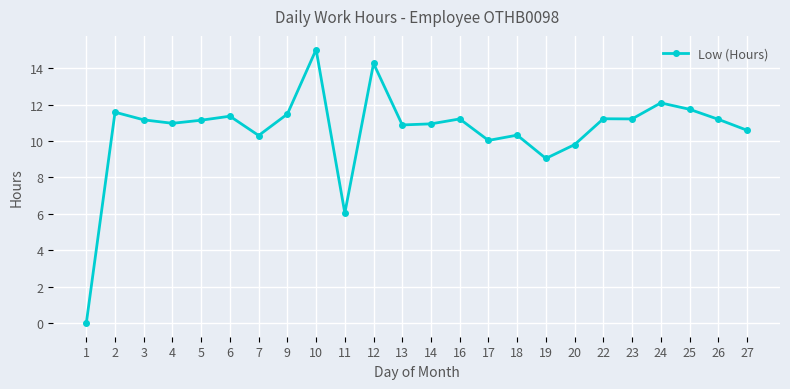

What is the sum of all values?

253.6